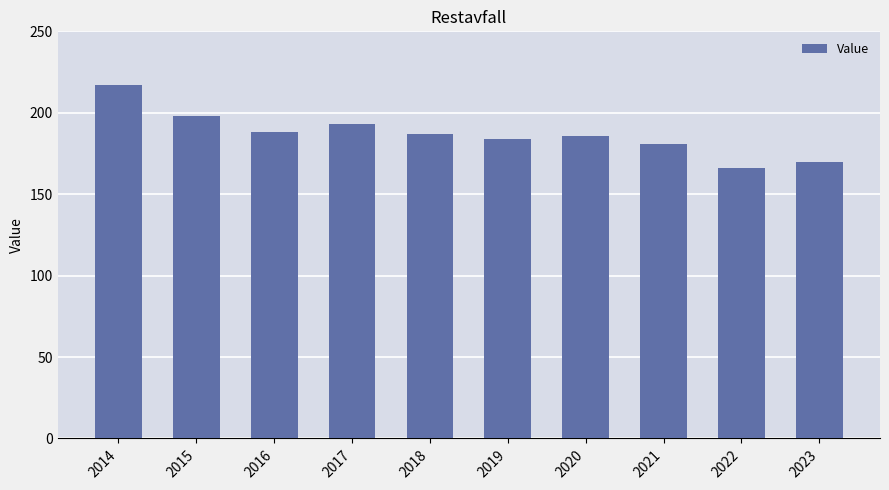

What is the value of the 3rd bar from the left?

188